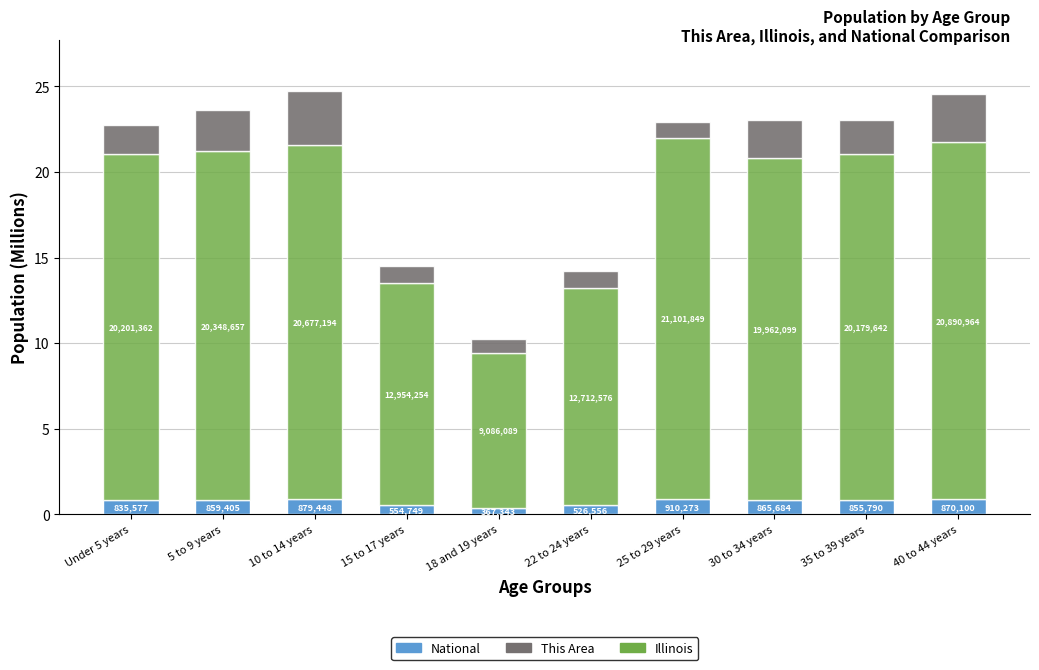

What are all the series names shown in the legend?

National, This Area, Illinois